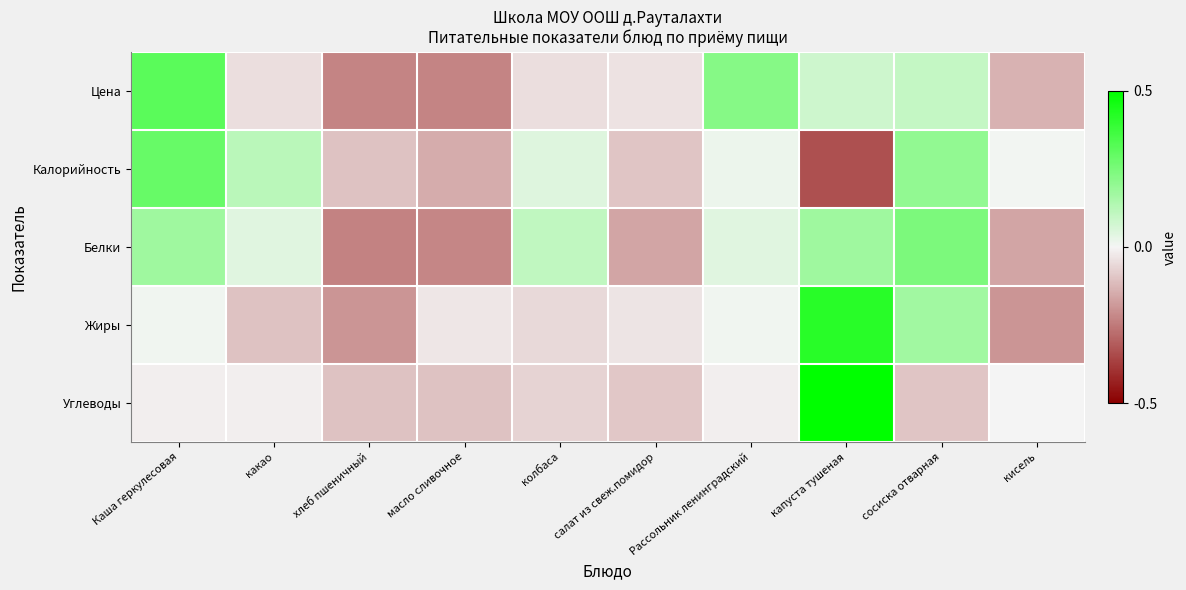

At which category is the sum across all series the highest?

капуста тушеная